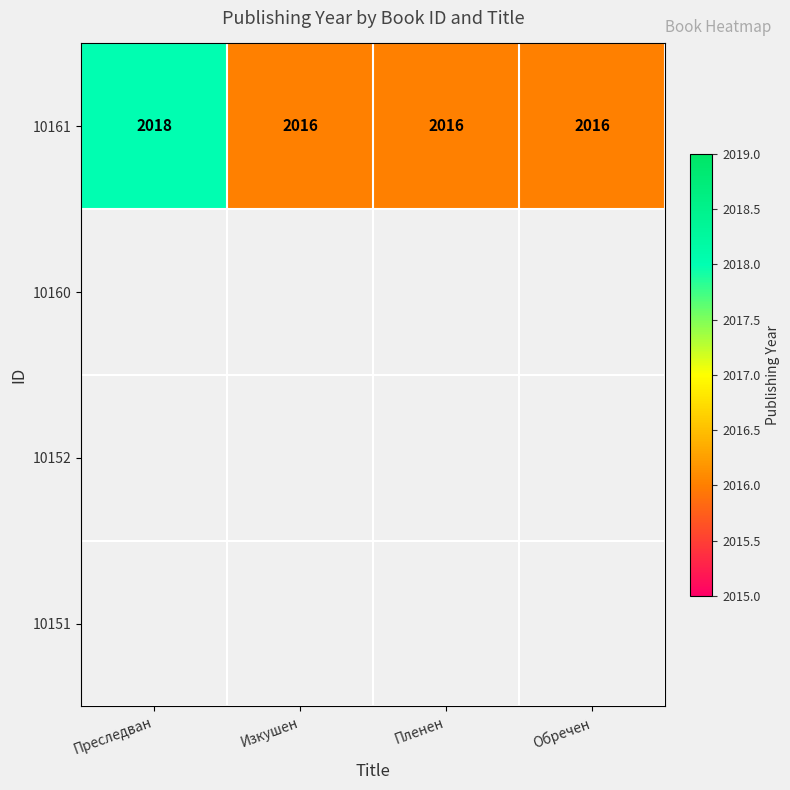

Which has a higher value, Пленен or Обречен?

Пленен